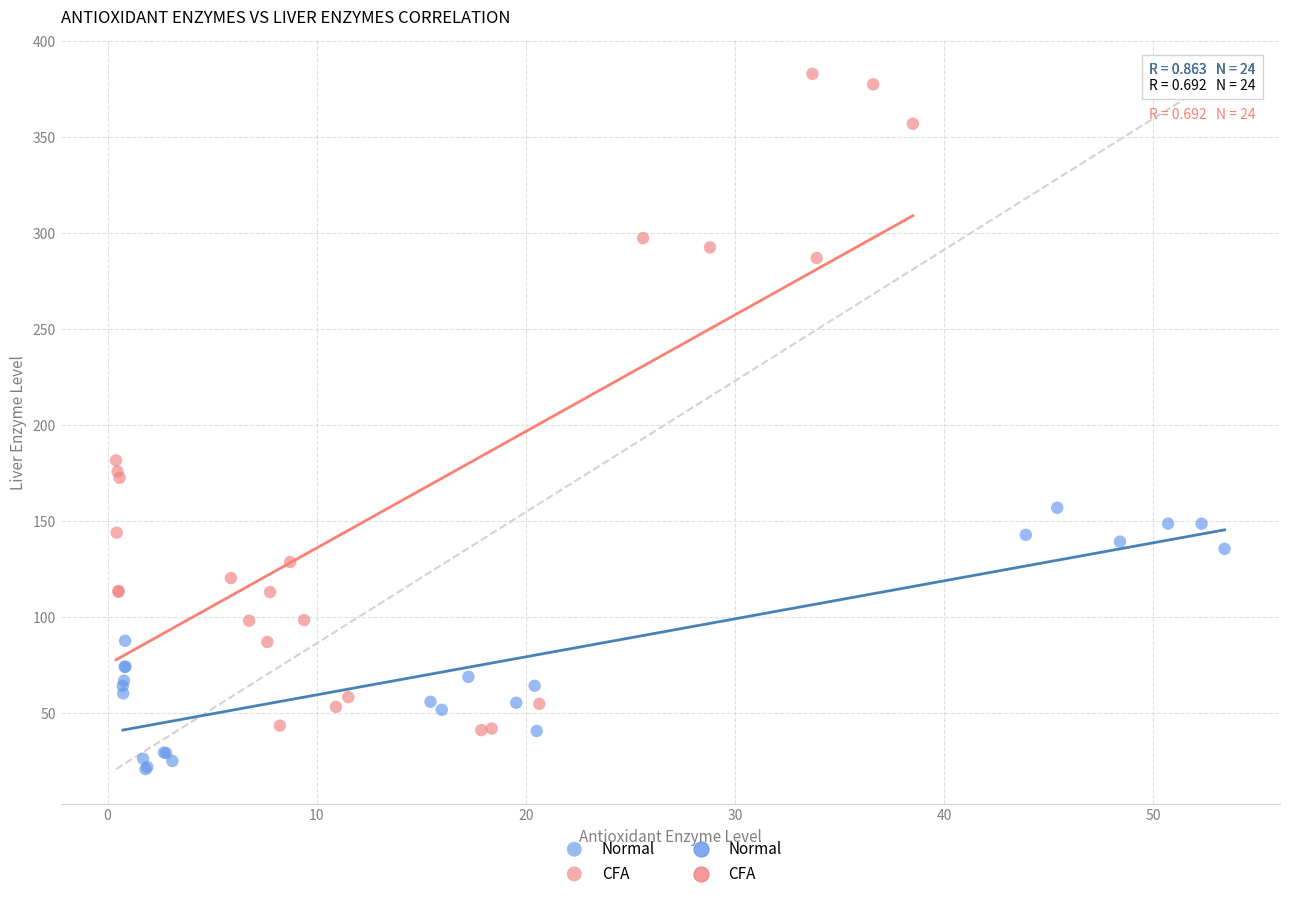

Which series reaches the minimum Y coordinate?

Normal